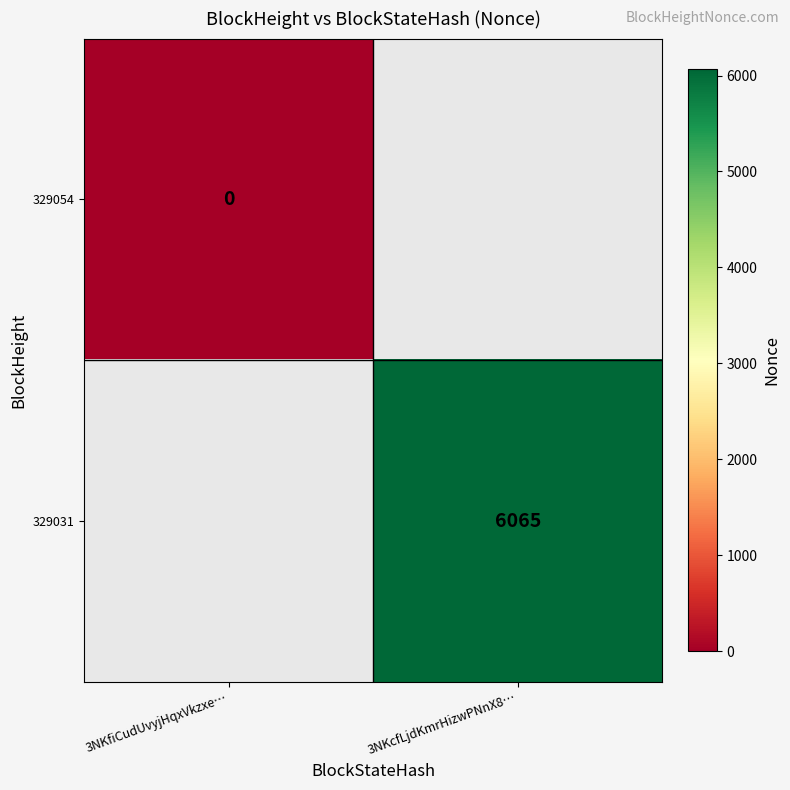

The value of 329031 at 3NKcfLjdKmrHizwPNnX8… is 6065. True or false?

True